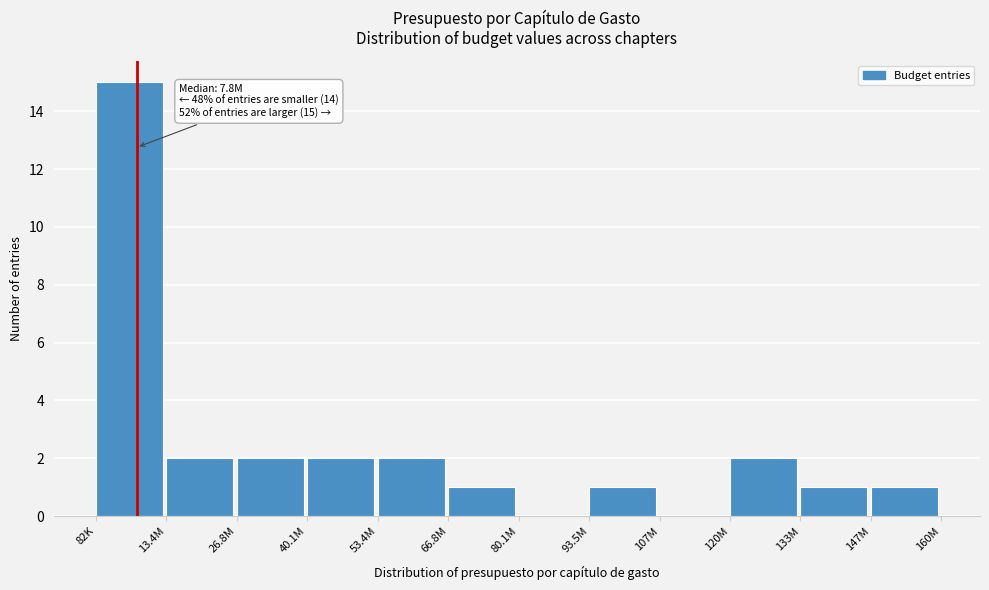

Reading left to right, list all the values displayed in this chart.

82K=15	13.4M=2	26.8M=2	40.1M=2	53.4M=2	66.8M=1	80.1M=0	93.5M=1	107M=0	120M=2	133M=1	147M=1